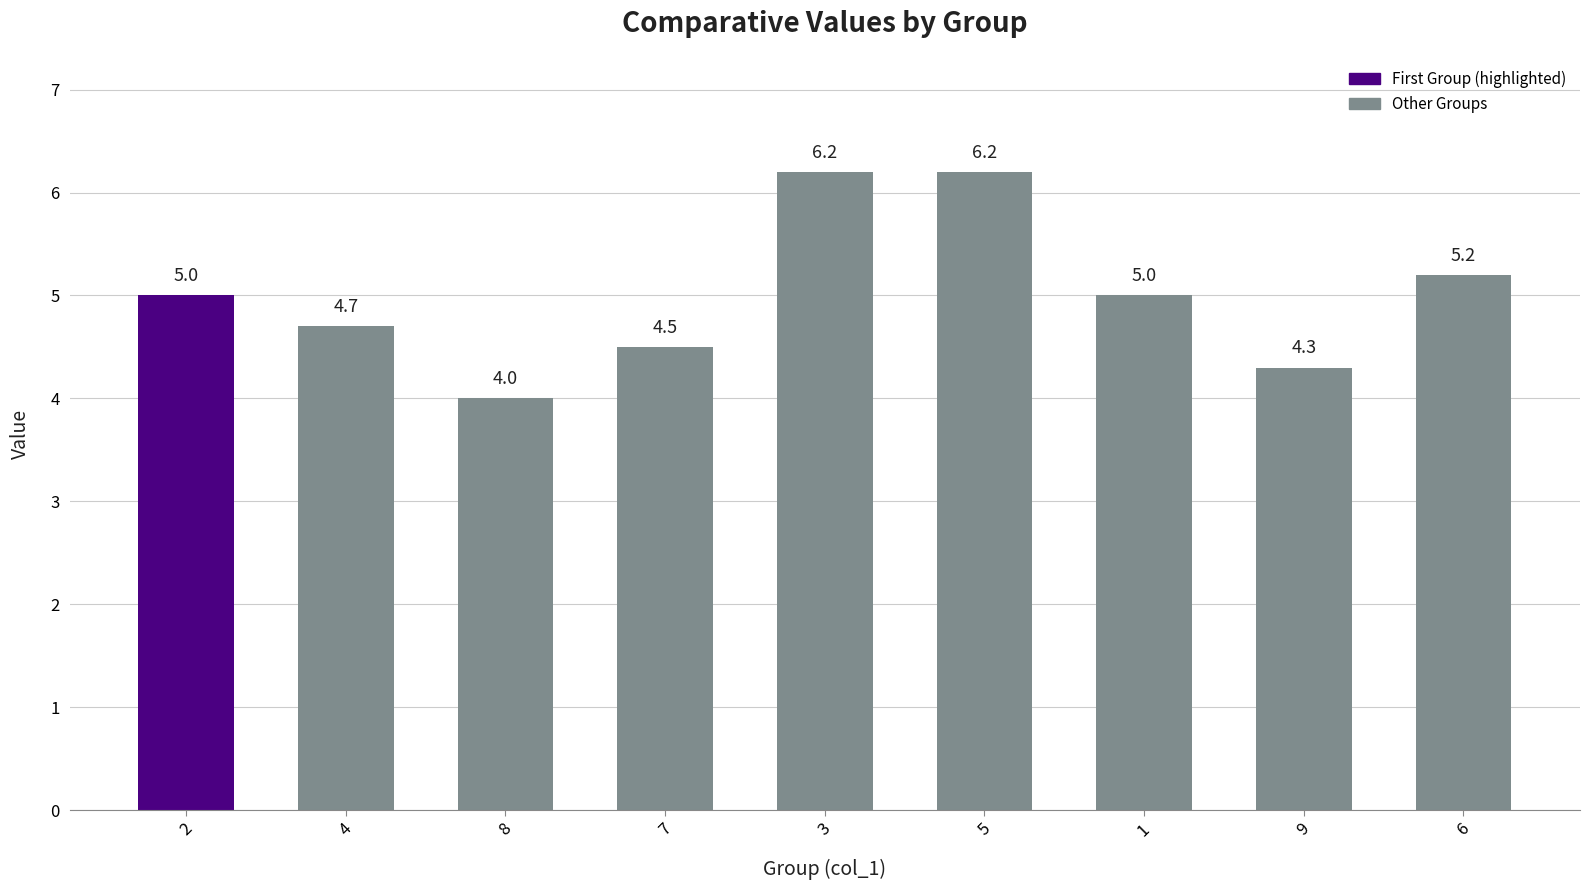

Which label corresponds to the smallest value in the chart?

8